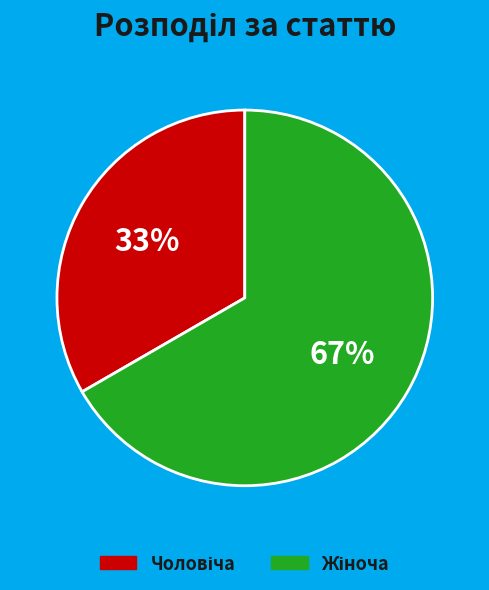

To the nearest percent, what is the average slice percentage?

50%